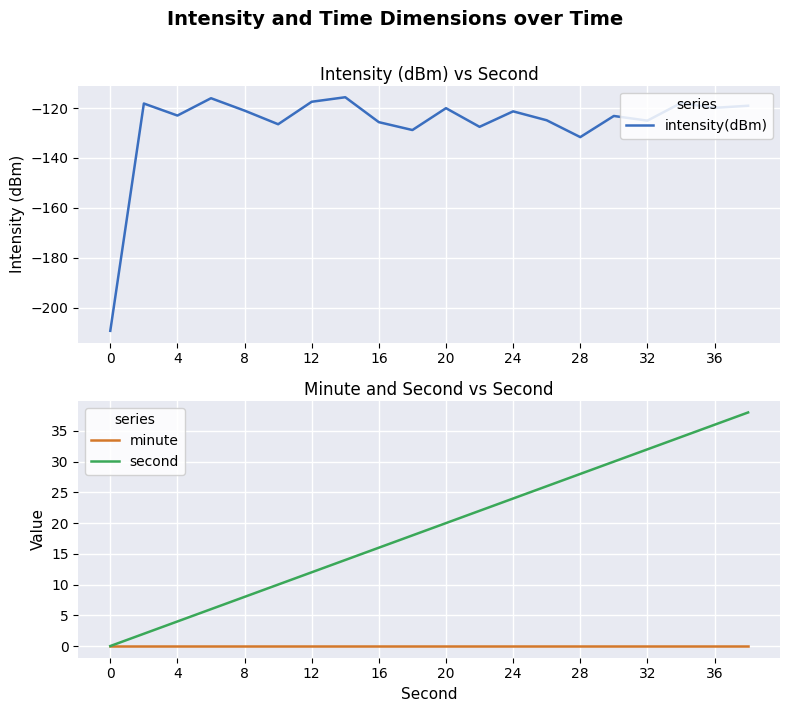

Where is intensity(dBm) nearest to the value -162?

28